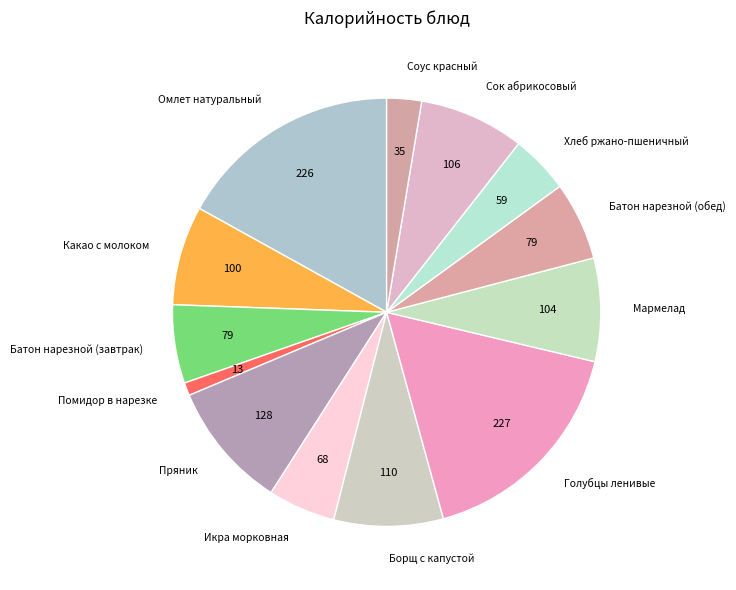

Between Борщ с капустой and Какао с молоком, which is larger?

Борщ с капустой